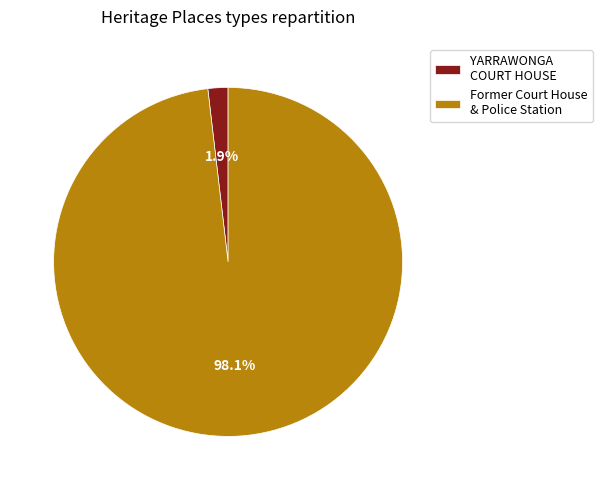

What is the total percentage of YARRAWONGA COURT HOUSE and Former Court House & Police Station?

100.0%